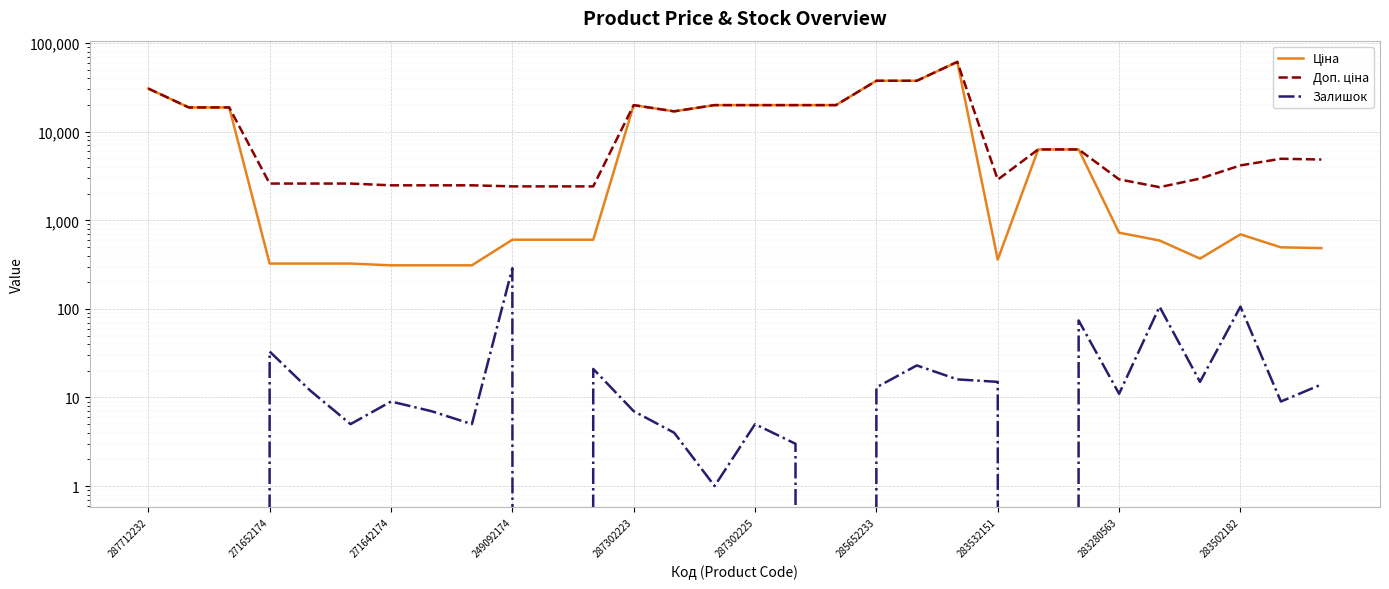

True or false: Залишок and Ціна intersect in this chart.

False